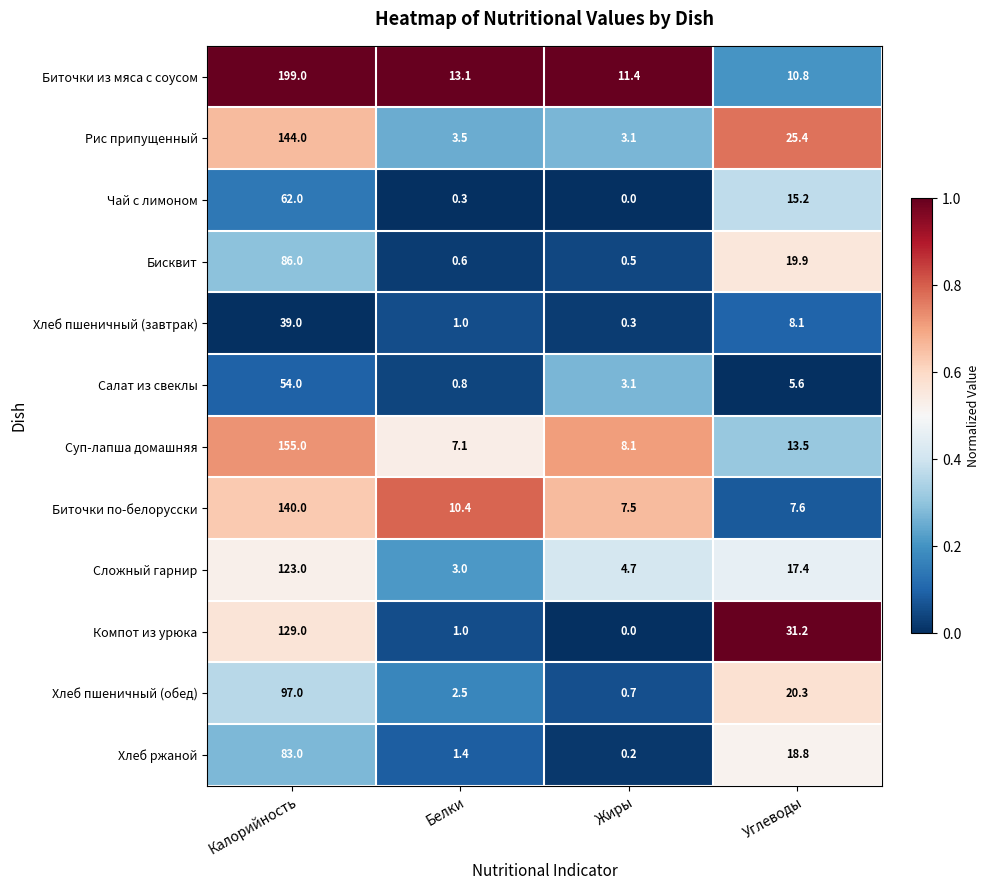

Rank the series by their maximum value, from highest to lowest.

Биточки из мяса с соусом, Суп-лапша домашняя, Рис припущенный, Биточки по-белорусски, Компот из урюка, Сложный гарнир, Хлеб пшеничный (обед), Бисквит, Хлеб ржаной, Чай с лимоном, Салат из свеклы, Хлеб пшеничный (завтрак)